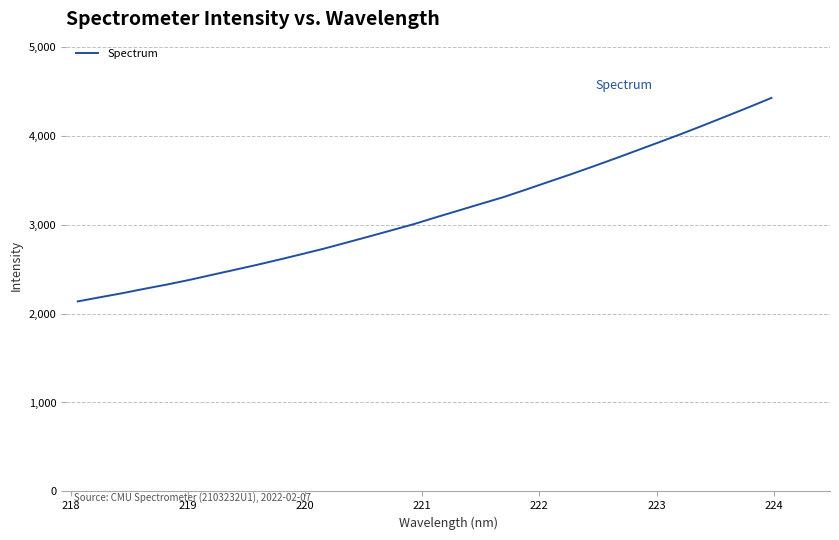

What is the difference between the maximum and minimum values?

2287.2